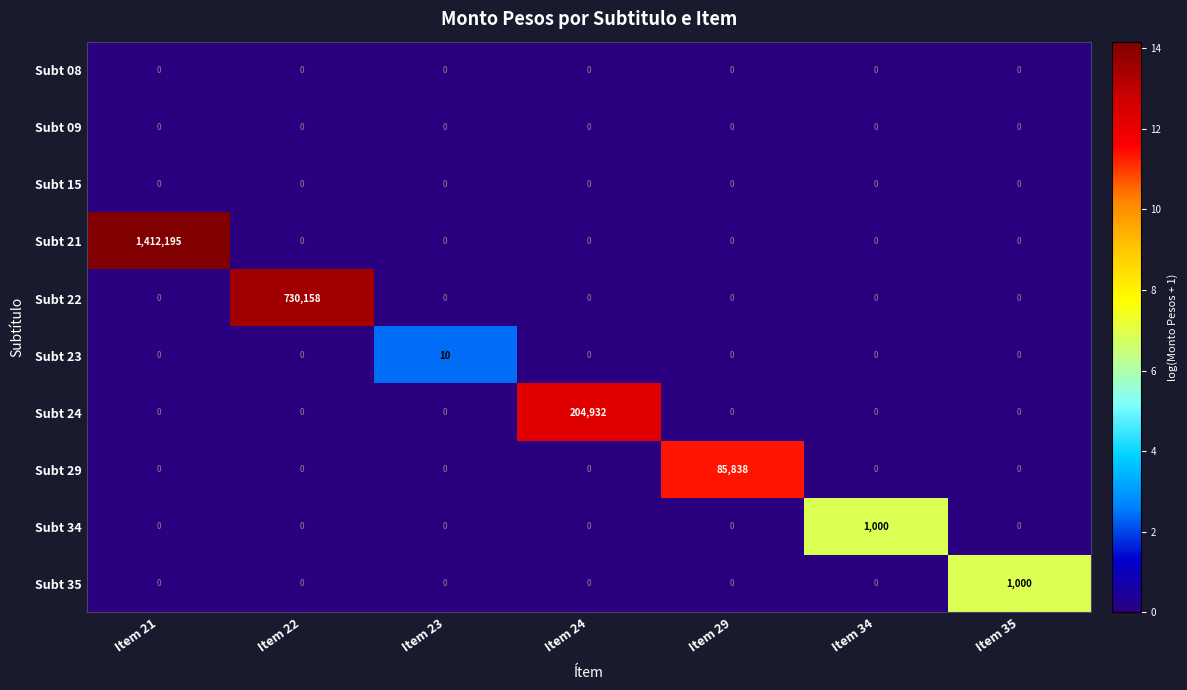

The Subt 21 series shows 1412195 at Item 21. True or false?

True